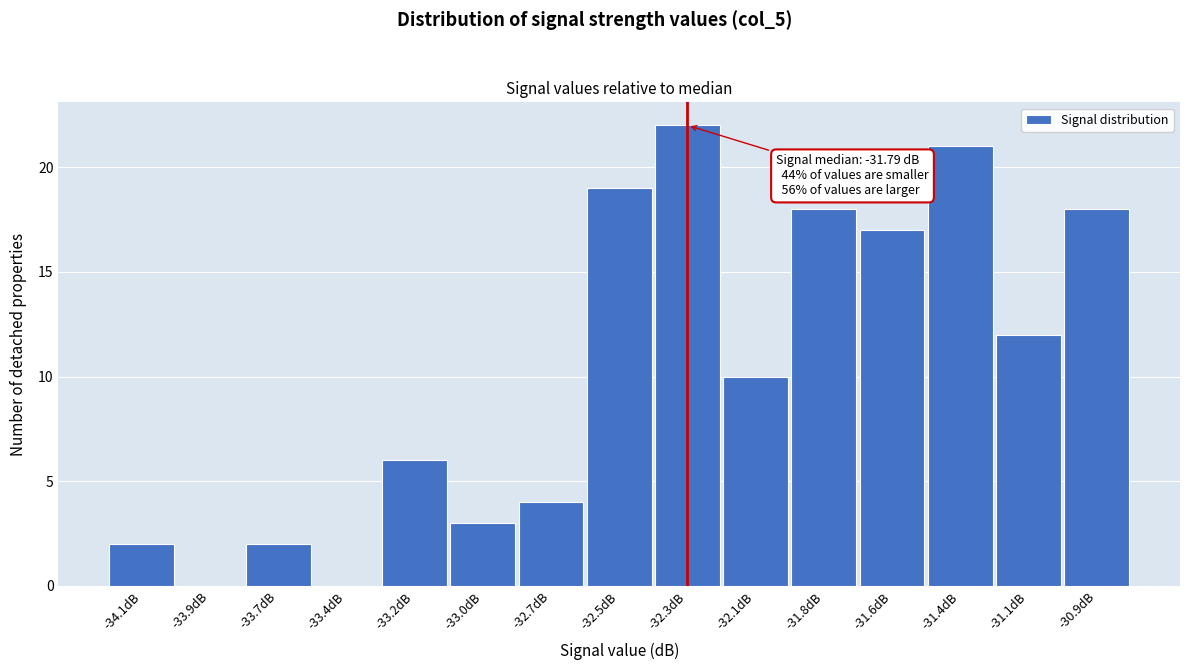

Reading left to right, what are all the values shown in this chart?

-34.1dB=2	-33.9dB=0	-33.7dB=2	-33.4dB=0	-33.2dB=6	-33.0dB=3	-32.7dB=4	-32.5dB=19	-32.3dB=22	-32.1dB=10	-31.8dB=18	-31.6dB=17	-31.4dB=21	-31.1dB=12	-30.9dB=18